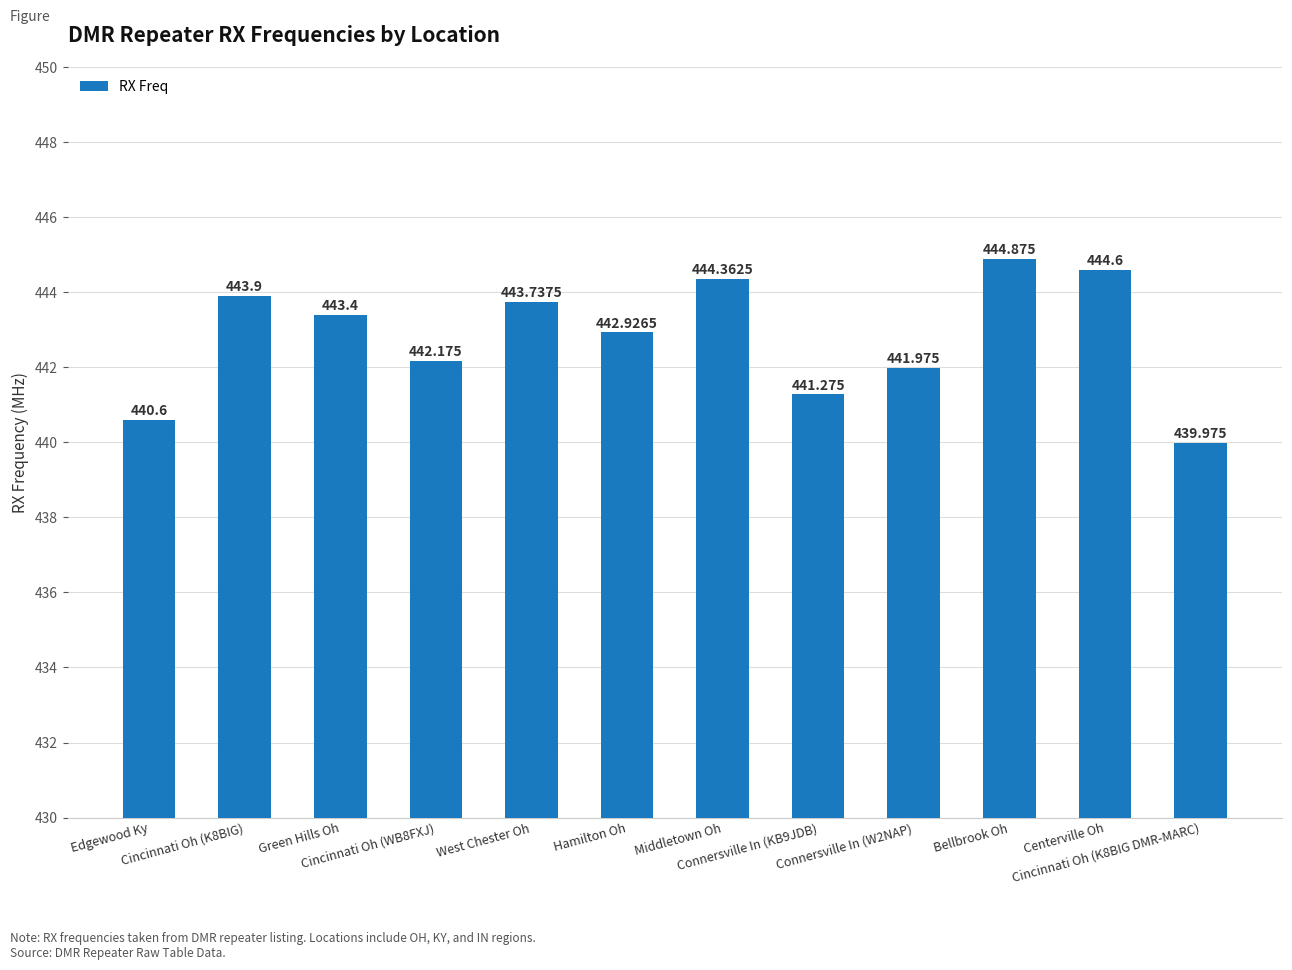

Reading left to right, transcribe all the data shown in this chart.

Edgewood Ky=440.6	Cincinnati Oh (K8BIG)=443.9	Green Hills Oh=443.4	Cincinnati Oh (WB8FXJ)=442.2	West Chester Oh=443.7	Hamilton Oh=442.9	Middletown Oh=444.4	Connersville In (KB9JDB)=441.3	Connersville In (W2NAP)=442.0	Bellbrook Oh=444.9	Centerville Oh=444.6	Cincinnati Oh (K8BIG DMR-MARC)=440.0